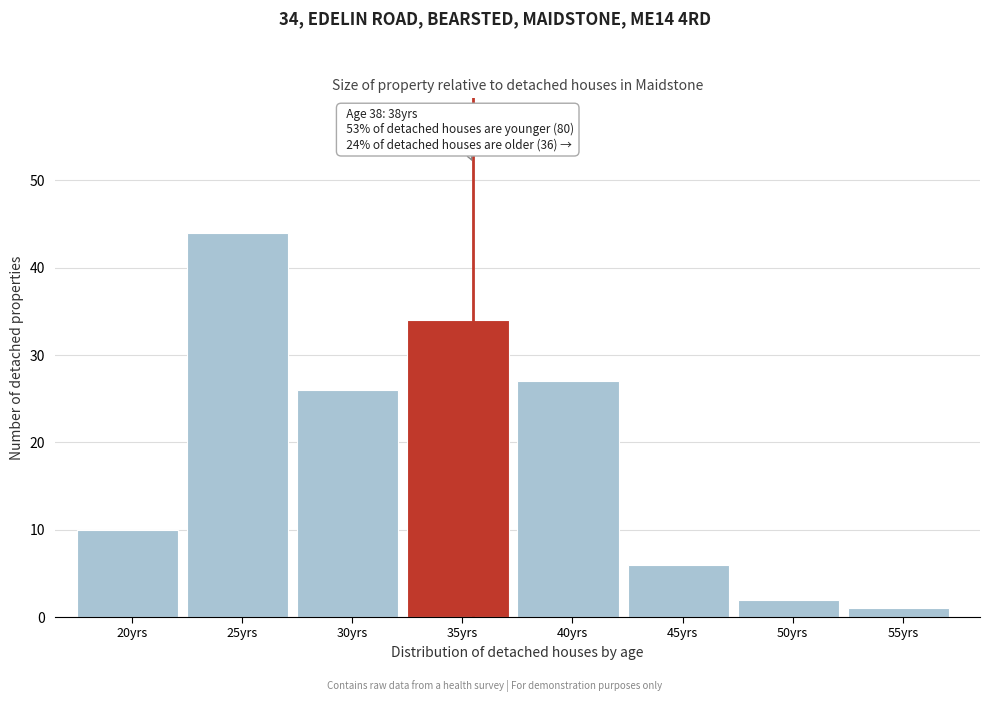

Reading left to right, extract all data points from this chart.

10	44	26	34	27	6	2	1